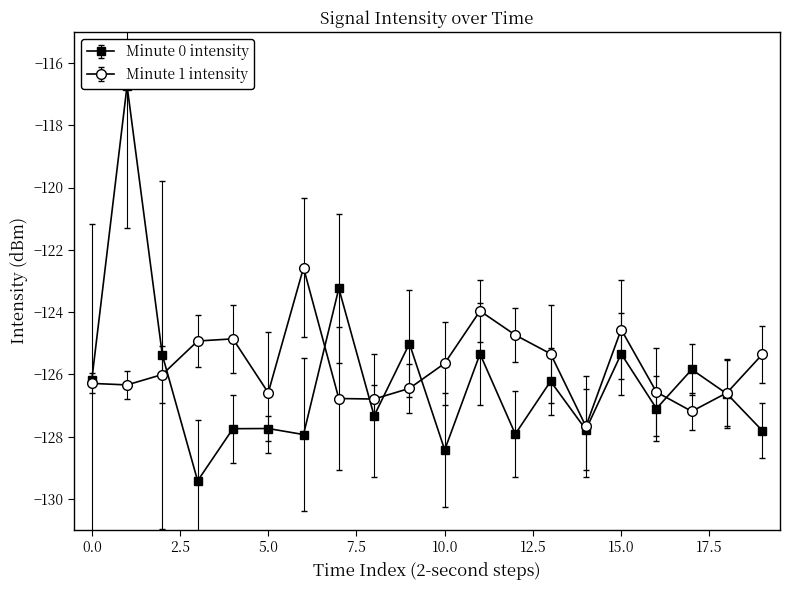

In Minute 1 intensity, how many points are higher than both neighbors (excluding endpoints)?

4